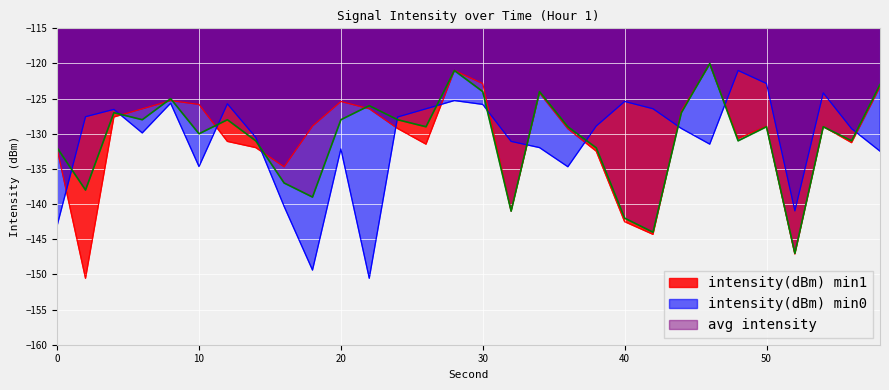

What is the difference between the highest and lowest values at 48?

10.0